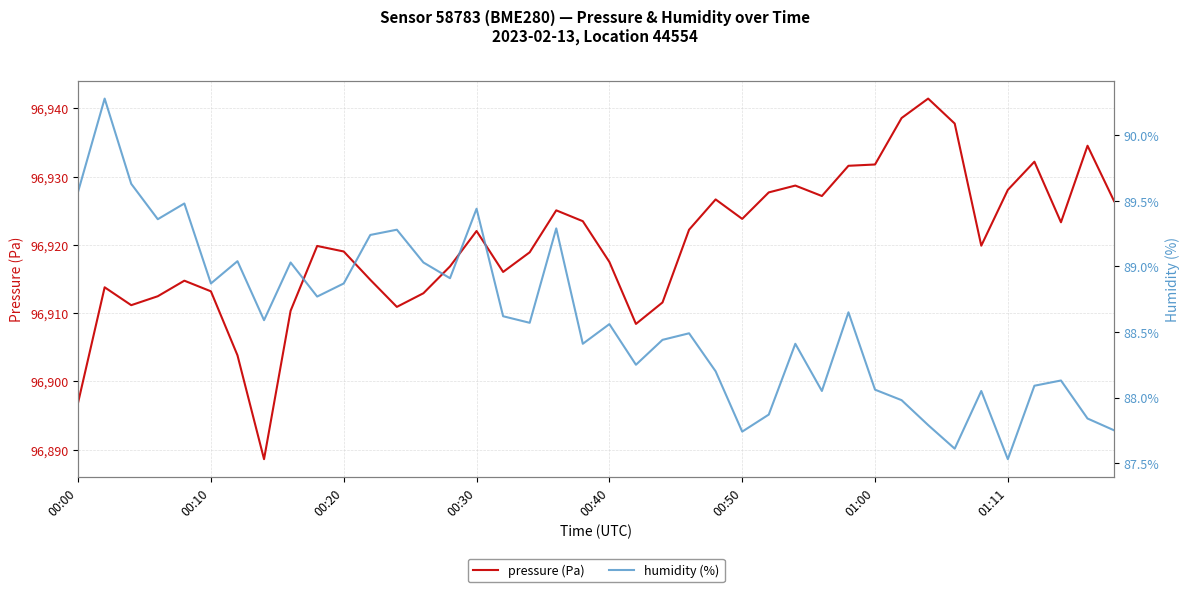

Does the chart display data point markers on the line(s)?

No